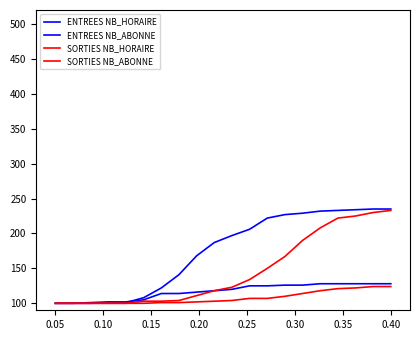

What is the minimum value shown in the chart?

100